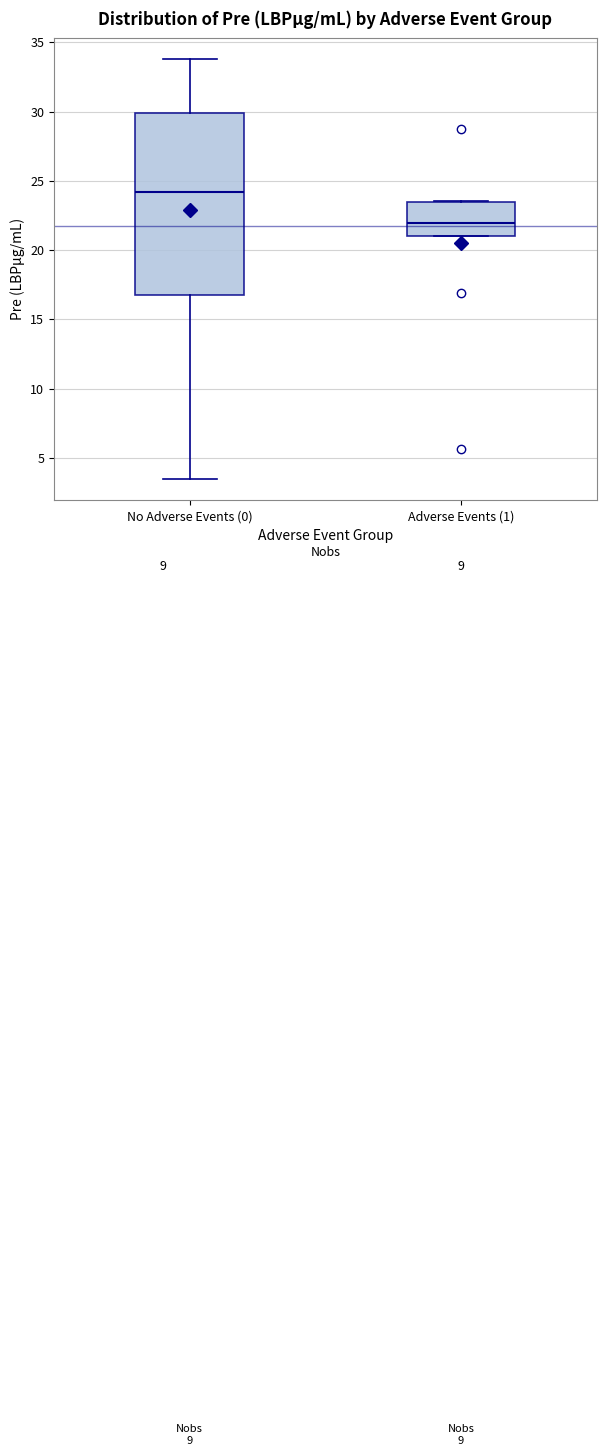

Which box is the tallest, from its lower edge to its upper edge?

No Adverse Events (0)